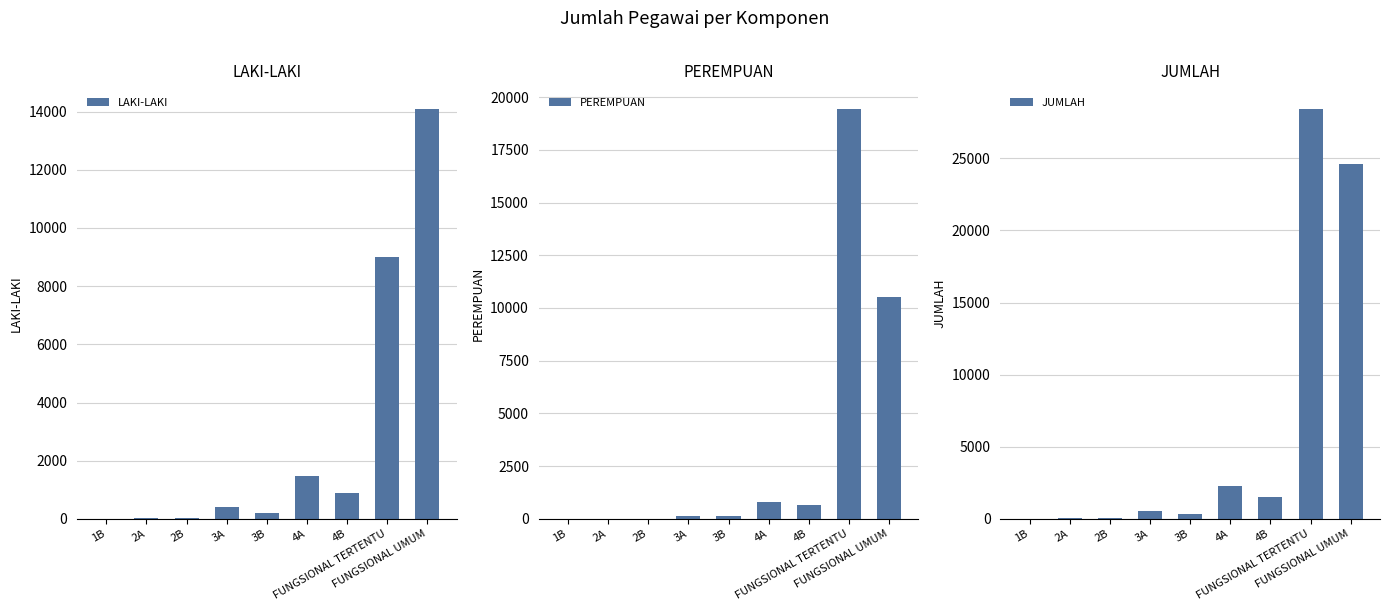

Which category has the lowest value across all series?

1B